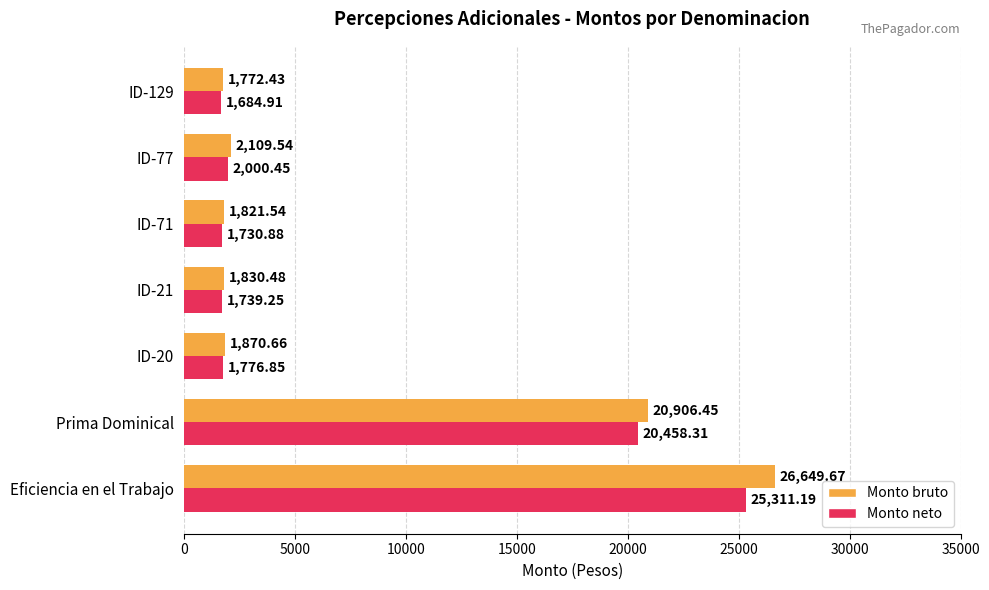

Rank the categories by Monto neto value from lowest to highest.

ID-129, ID-71, ID-21, ID-20, ID-77, Prima Dominical, Eficiencia en el Trabajo